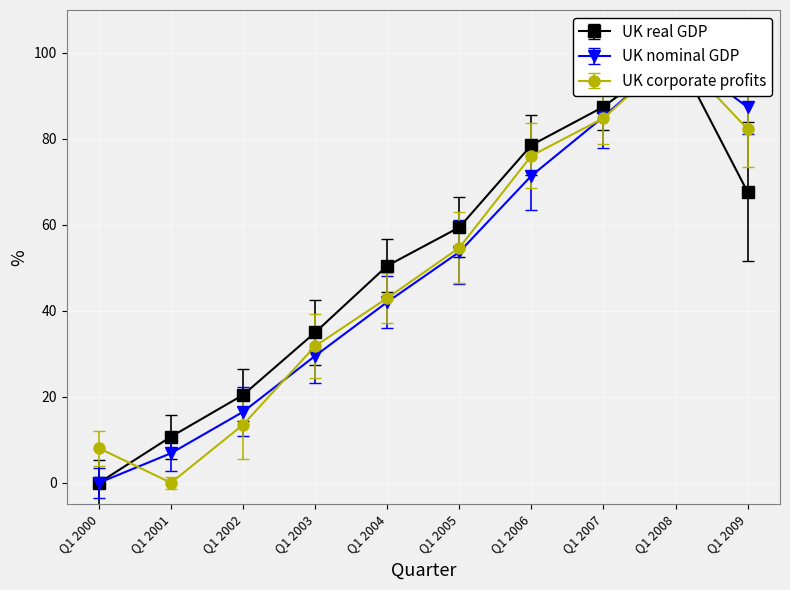

At how many categories does at least one series exceed 38?

6